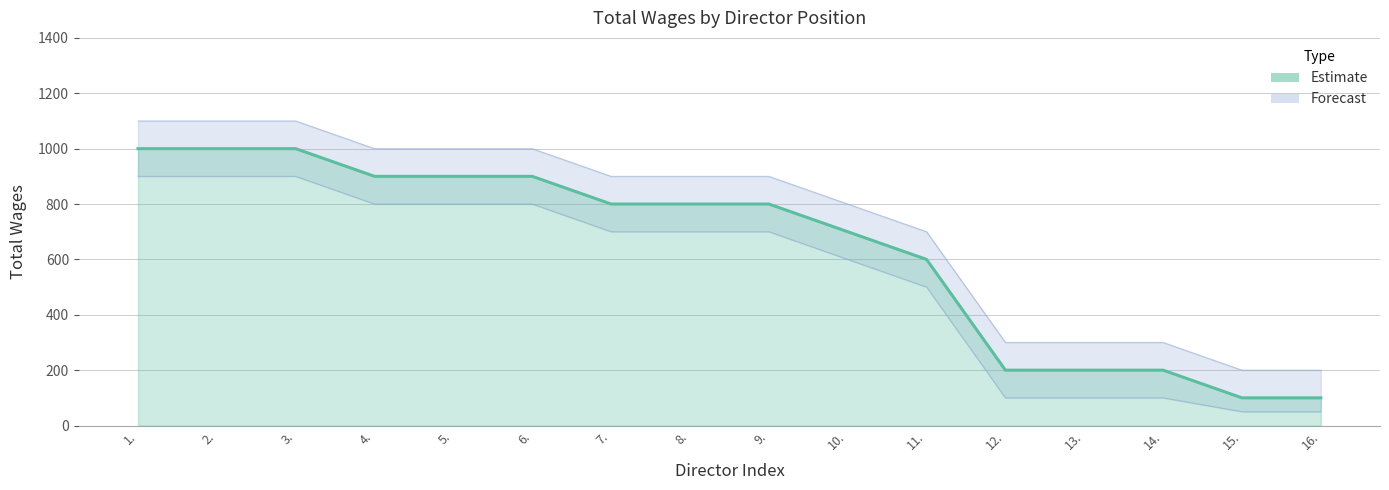

What is the sum of the values at 3. and 15.?

1100